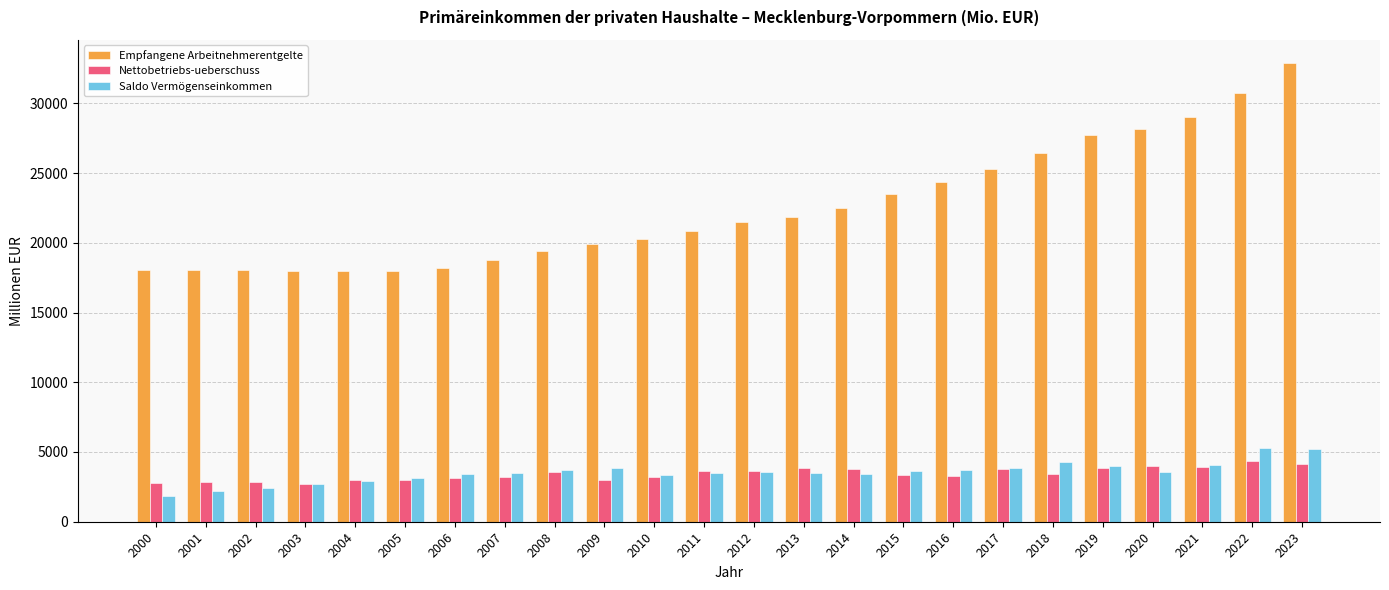

Is it true that Saldo Vermögenseinkommen equals 2679.0 at 2003?

True